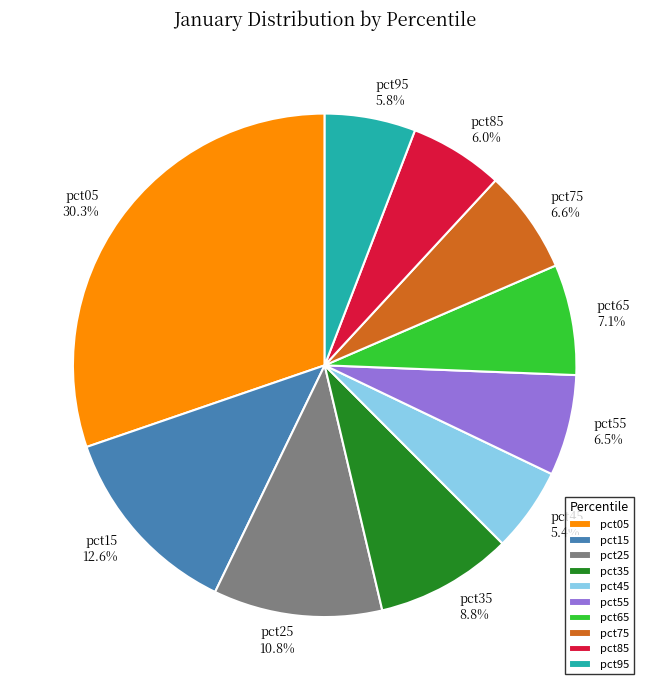

Which has a higher value, pct45 or pct75?

pct75